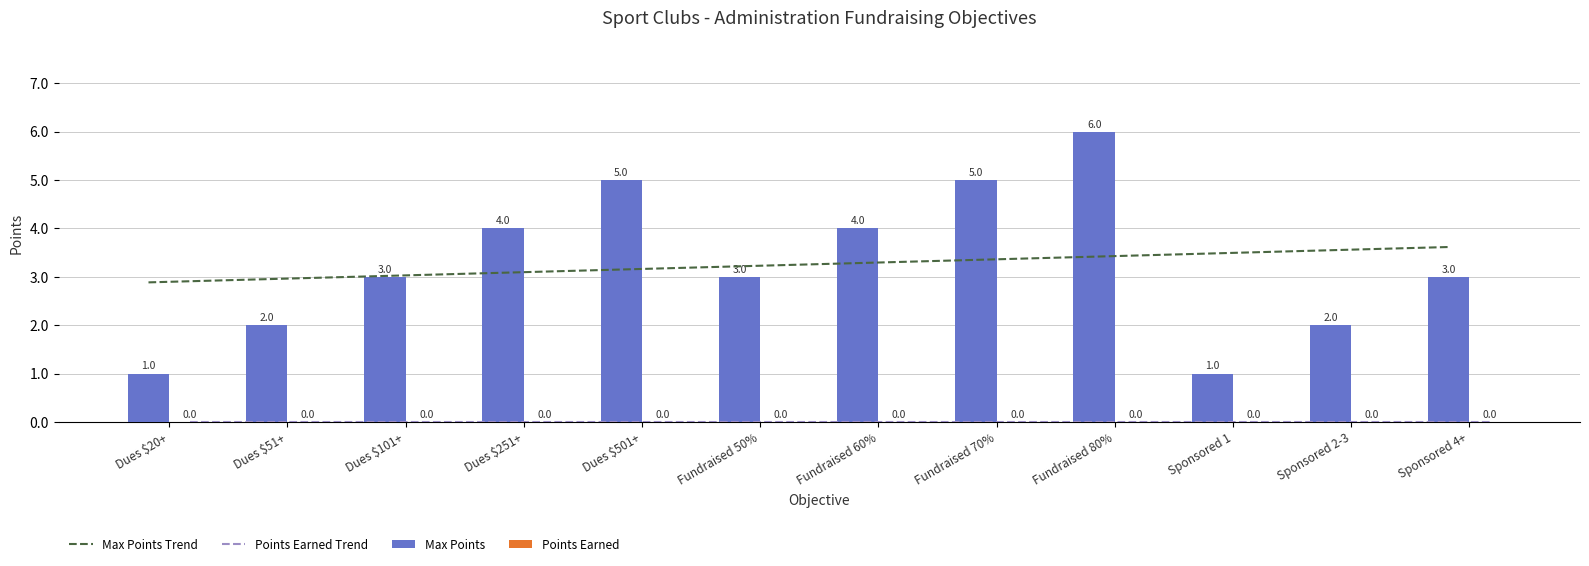

True or false: Points Earned has a value of 0.0 at Sponsored 4+.

True